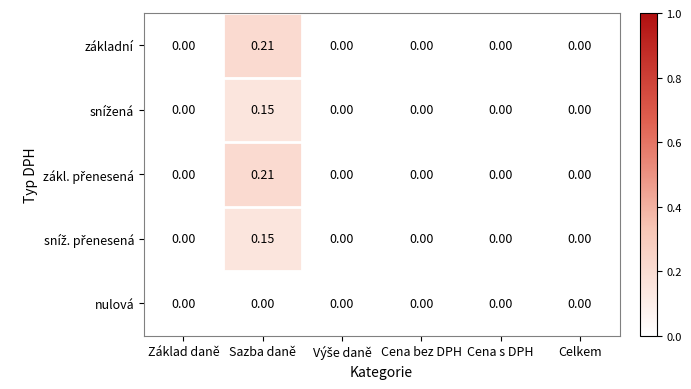

How many categories are shown in the chart?

6